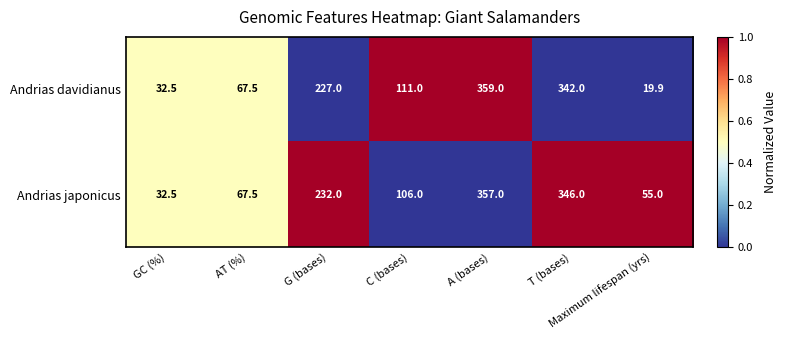

Where does the Andrias japonicus series first go above 106?

G (bases)